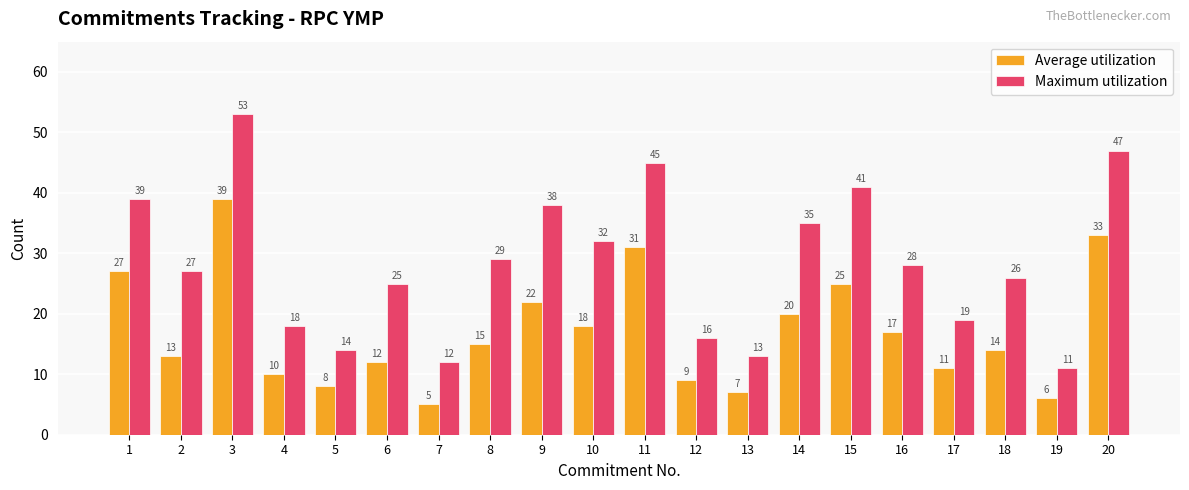

Which series has the largest range (max minus min)?

Maximum utilization